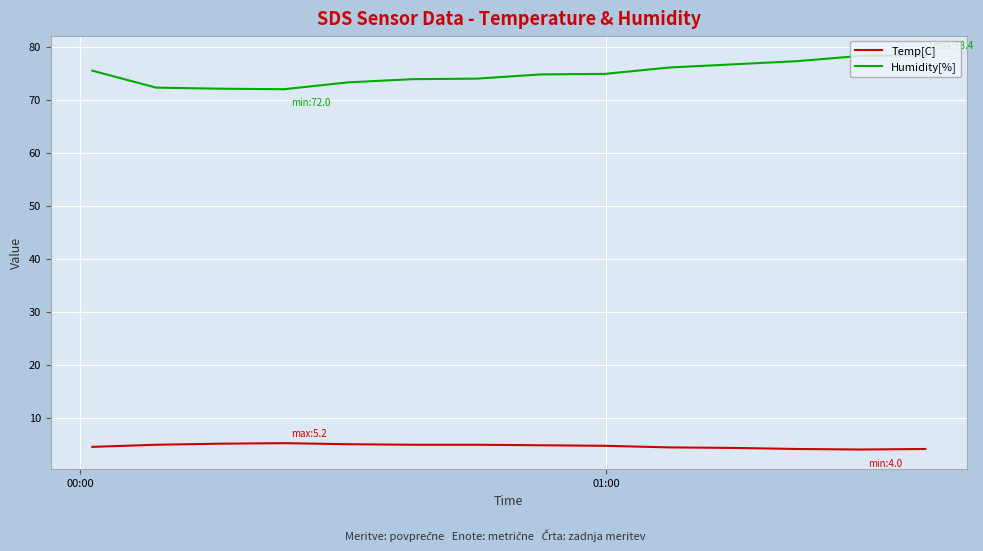

True or false: Humidity[%] and Temp[C] cross at least once.

False